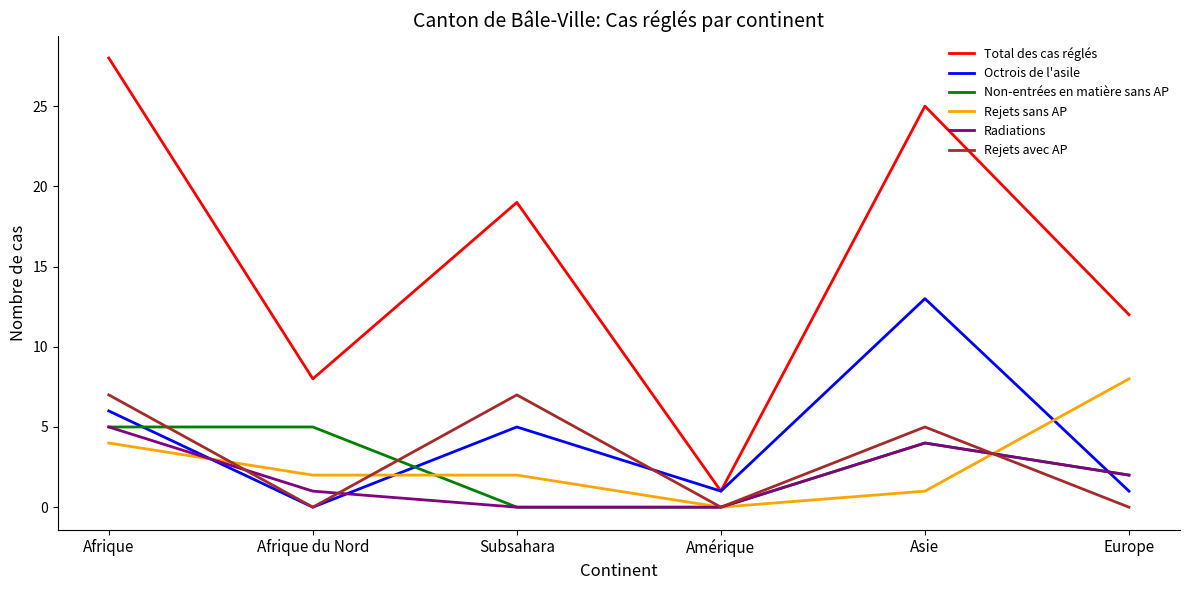

What is the highest value of the Rejets sans AP series?

8